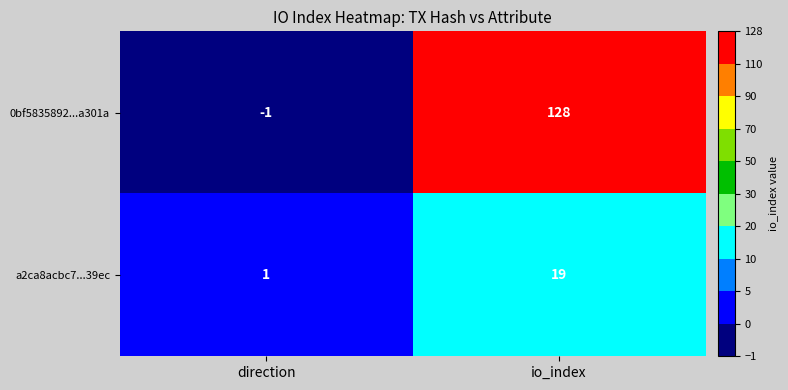

Where is a2ca8acbc7...39ec nearest to the value 10?

direction